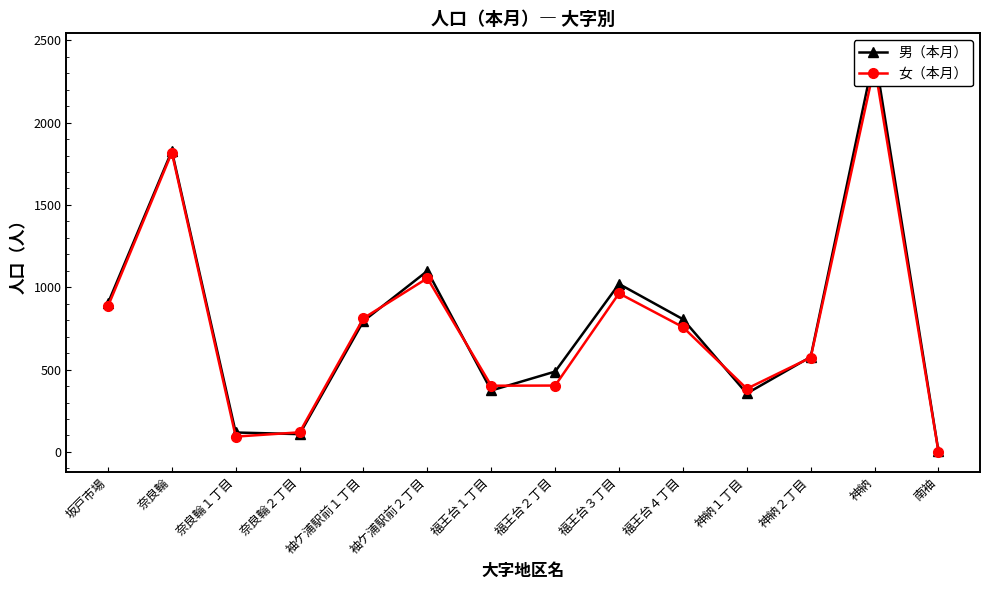

What is the total value across all series at 袖ケ浦駅前２丁目?

2154